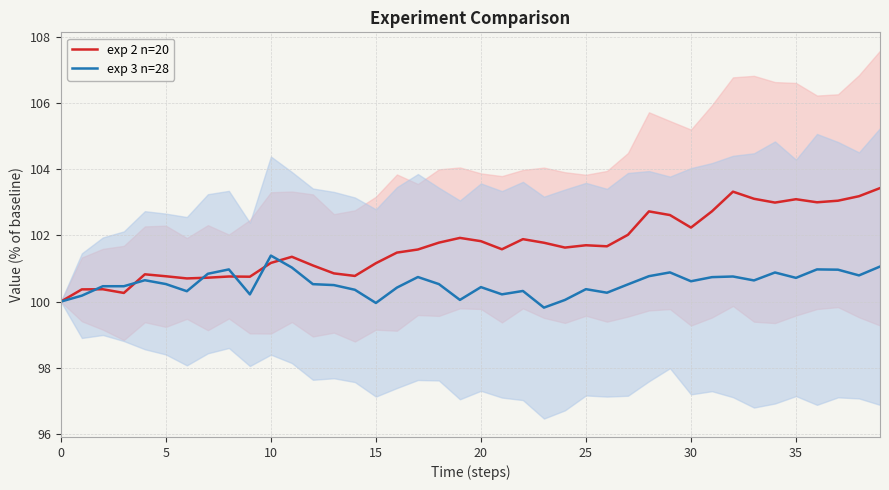

How many interior local peaks does the exp 3 n=28 series have?

12